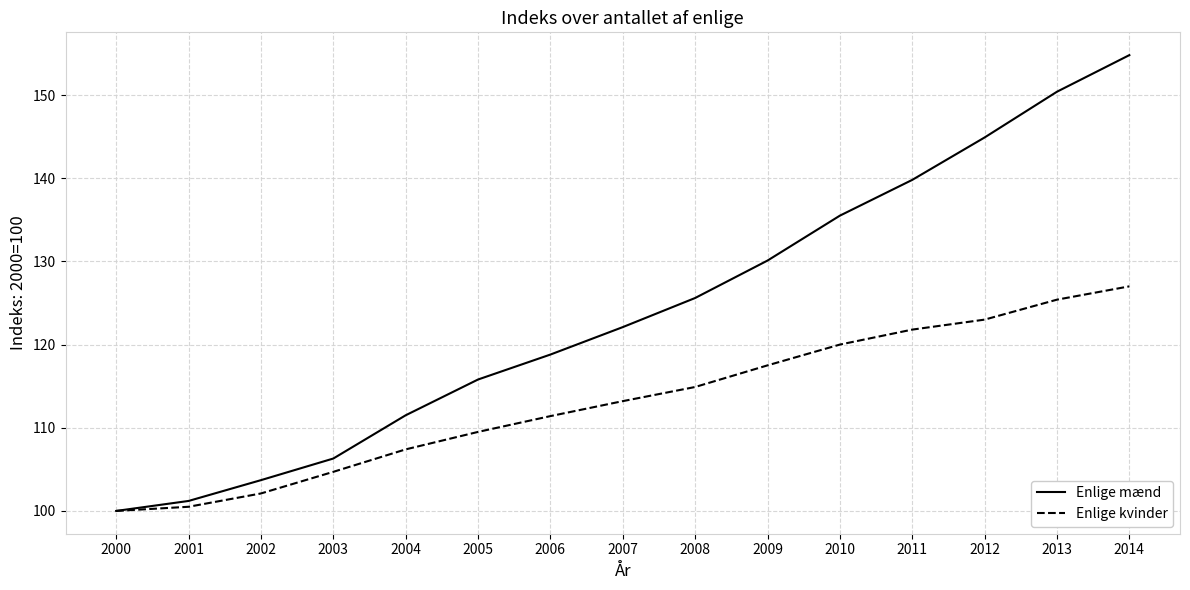

Rank the series by their maximum value, from highest to lowest.

Enlige mænd, Enlige kvinder